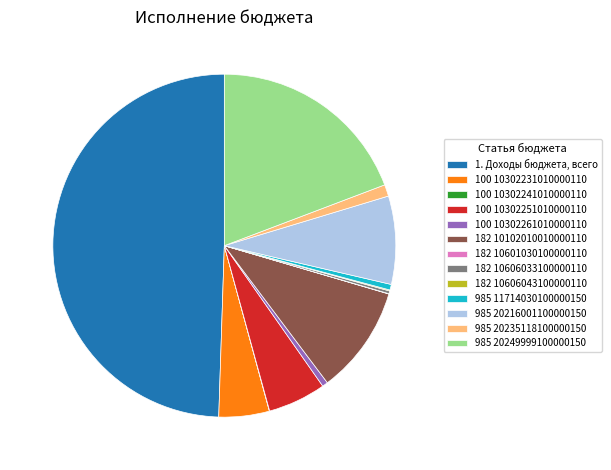

Is 985 20235118100000150 the majority of the pie?

No